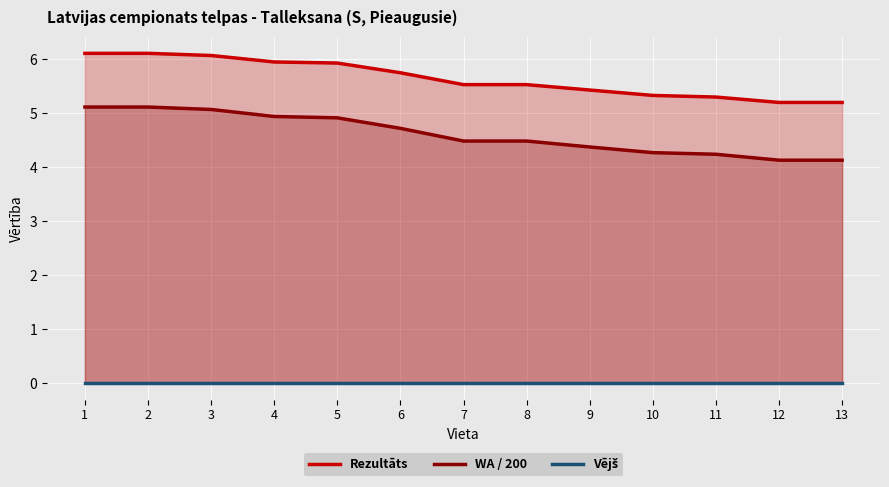

The WA / 200 series shows 4.7 at 6. True or false?

True